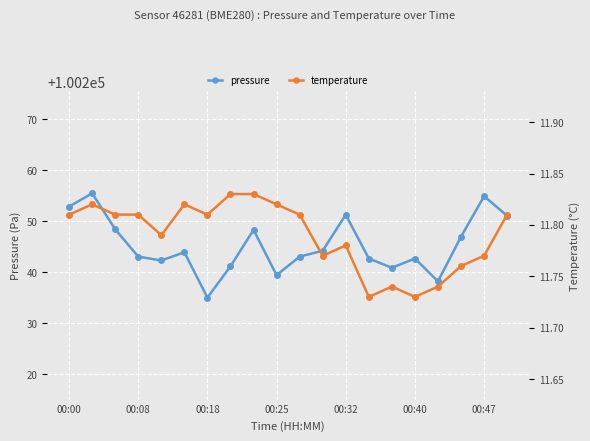

The pressure series shows 100251.3 at 00:32. True or false?

True